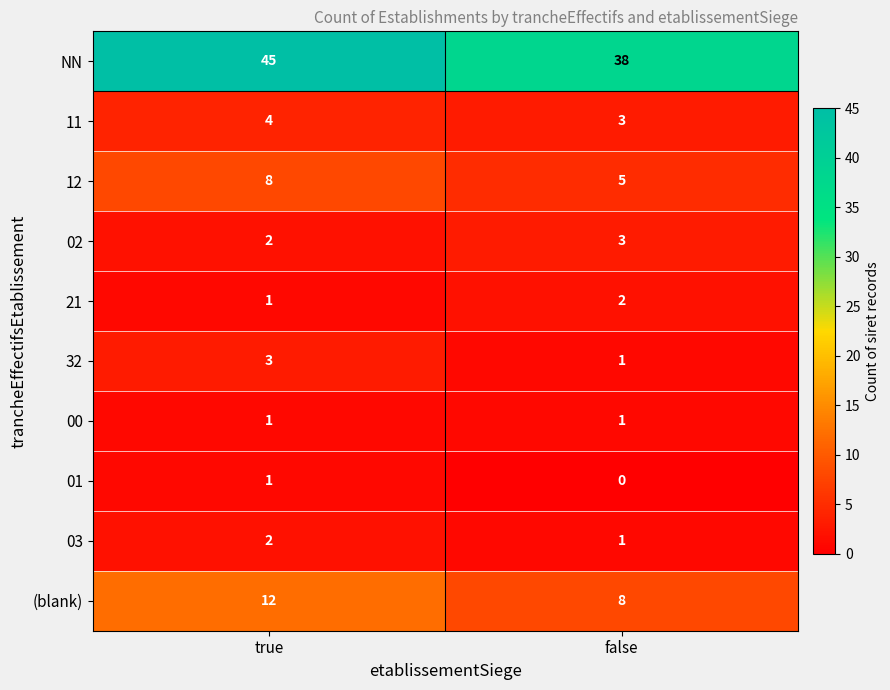

Which series changed the most between true and false?

NN